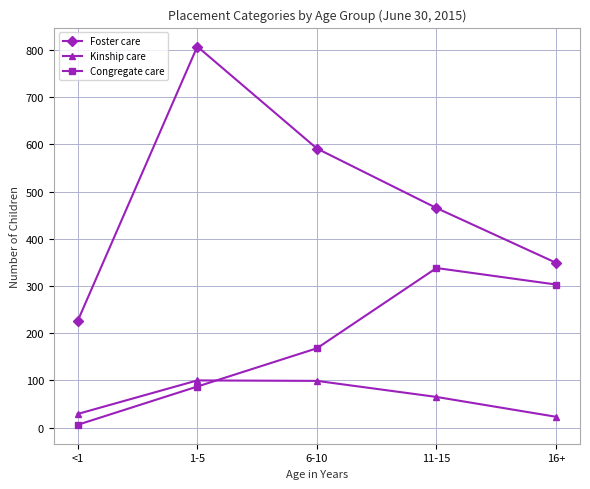

Is this an area chart (filled region under the line)?

No